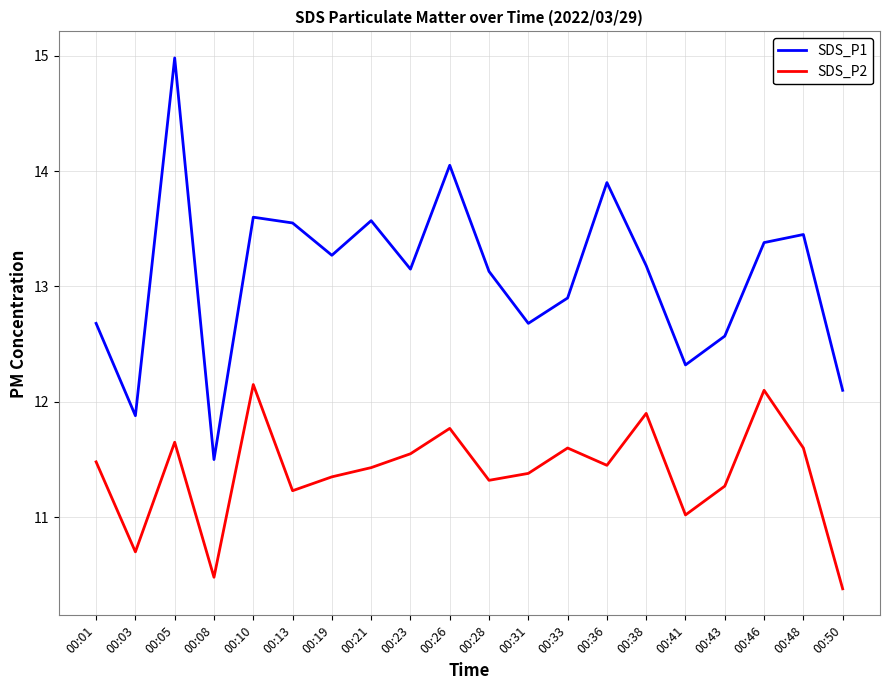

Does the chart display data point markers on the line(s)?

No